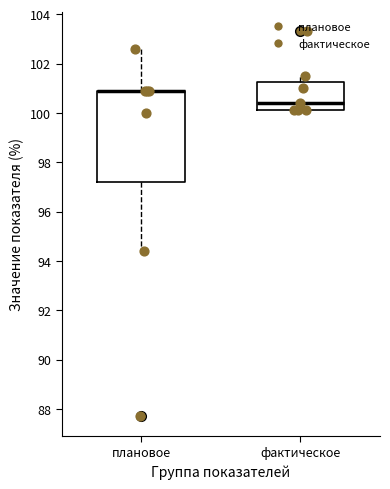

Reading left to right, transcribe this box plot: for each box, give where its median line is, the range the box spans, and where its two whiskers end, as read against the y-axis. The values are not printed on the chart, so give them approximately, as read against the axis.

плановое: median 101.0 (drawn on the box's upper edge), box 97.2 to 101.0, whiskers 94.4 to 102.6
фактическое: median 100.4, box 100.2 to 101.2, whiskers 100.2 to 101.6